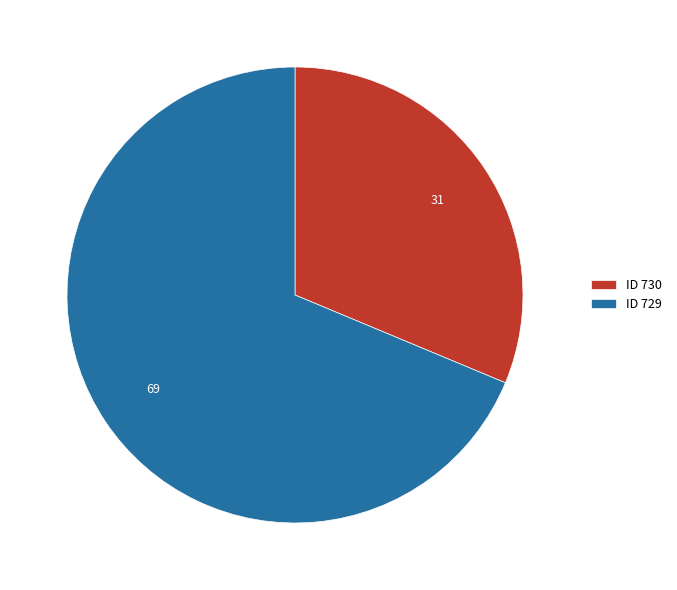

The ID 729 slice represents 79% of the pie. True or false?

False